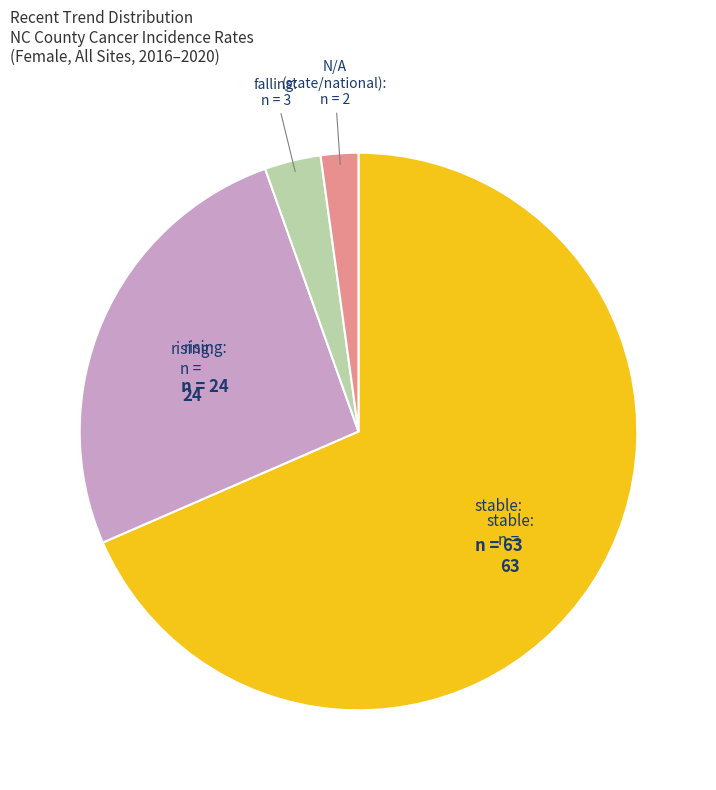

Combined, do stable and falling account for over 50%?

Yes